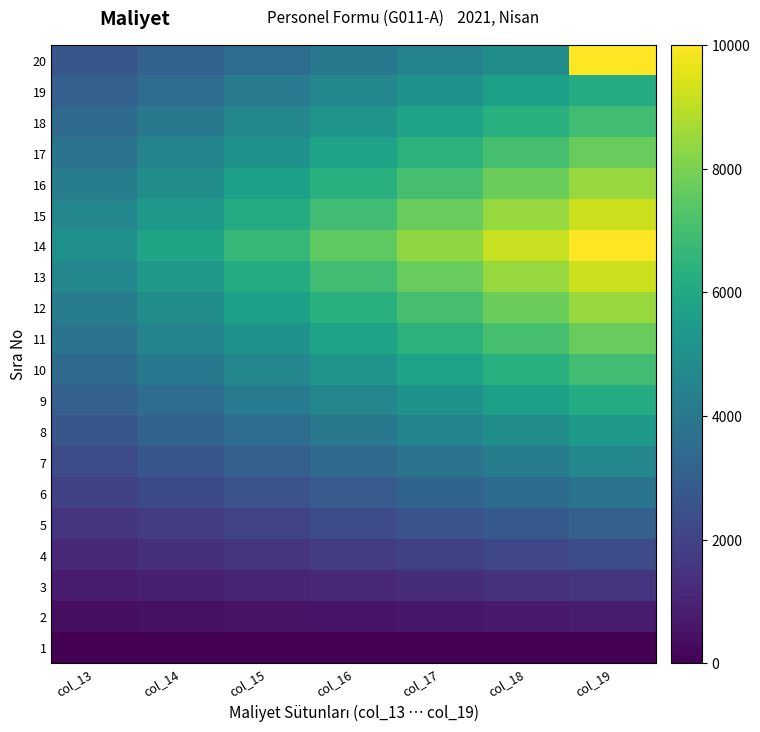

What is the spread (max minus min) of values at col_16?

7500.0